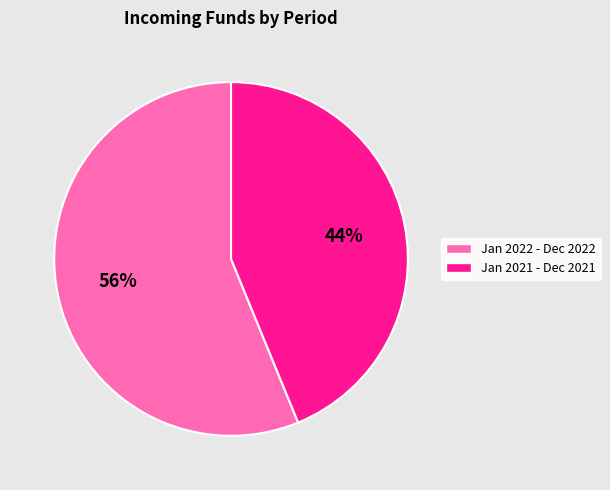

Is it true that Jan 2022 - Dec 2022 is 56% of the pie?

True